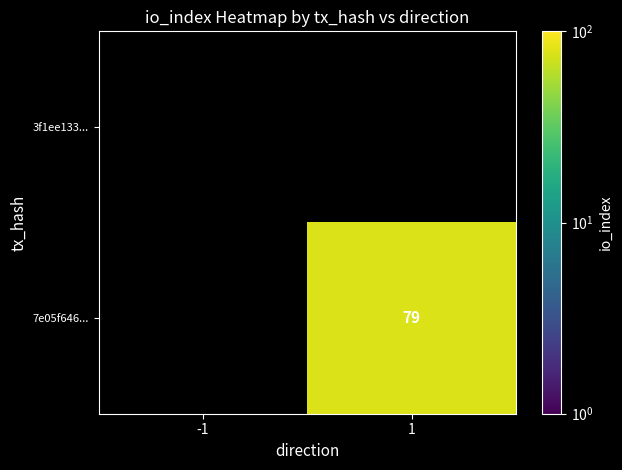

Count the number of data series in this chart.

2